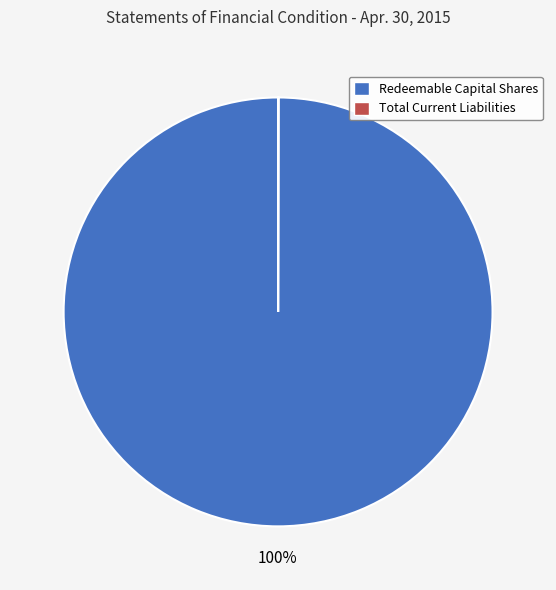

To the nearest percent, what is the difference between the largest and smallest slice percentages?

100%